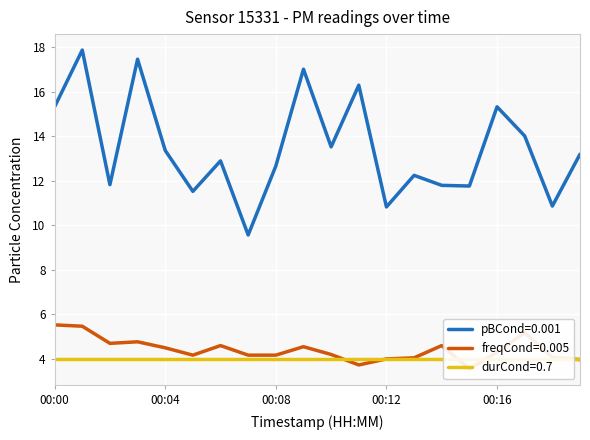

What is the difference between the highest and lowest values at 00:10?

9.3